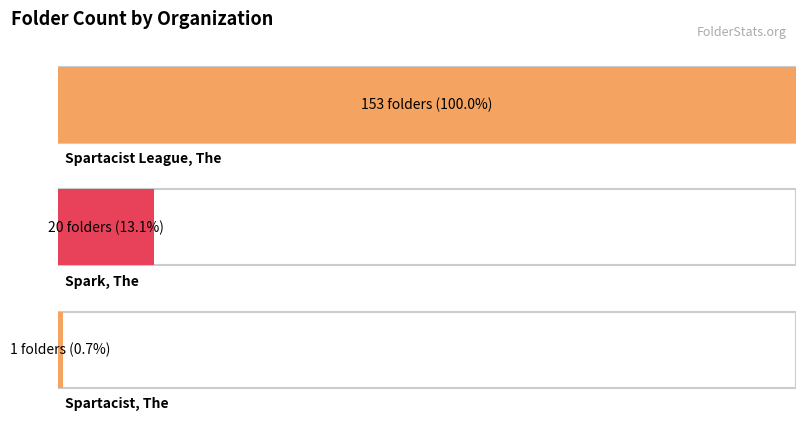

What is the ratio of the value at Spark, The to the value at Spartacist, The?

20.0